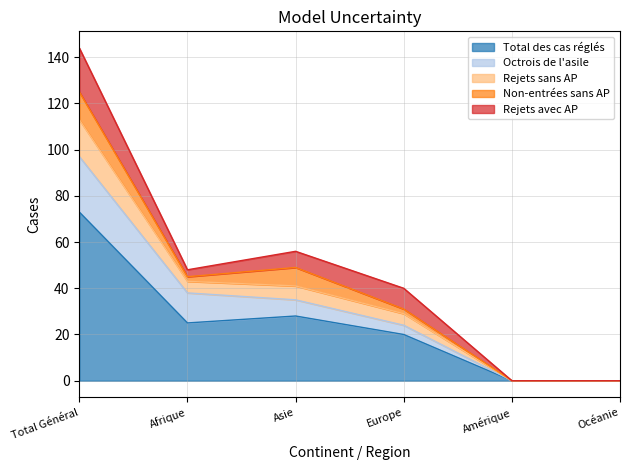

Is it true that Octrois de l'asile equals 0 at Amérique?

True